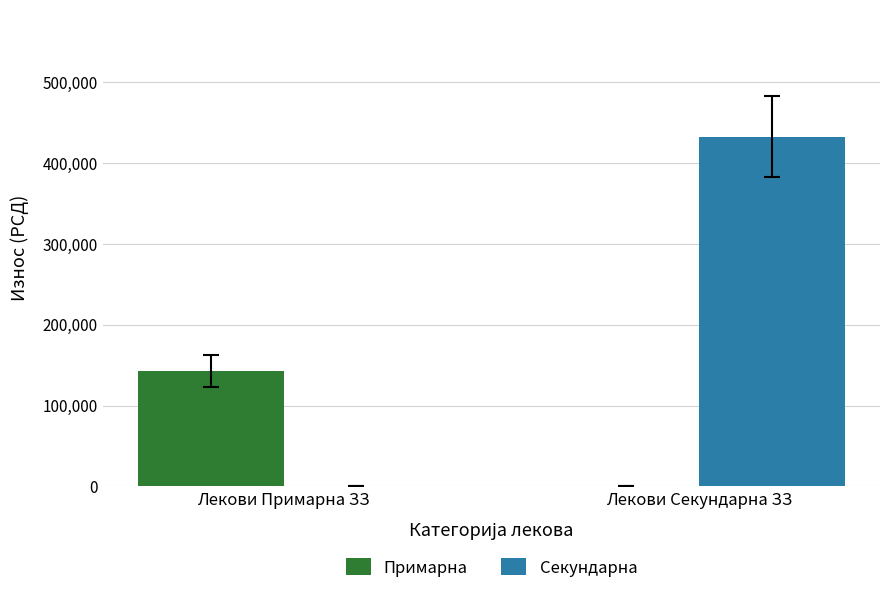

Is the value of Примарна at Лекови Секундарна ЗЗ greater than the value of Секундарна at Лекови Секундарна ЗЗ?

No